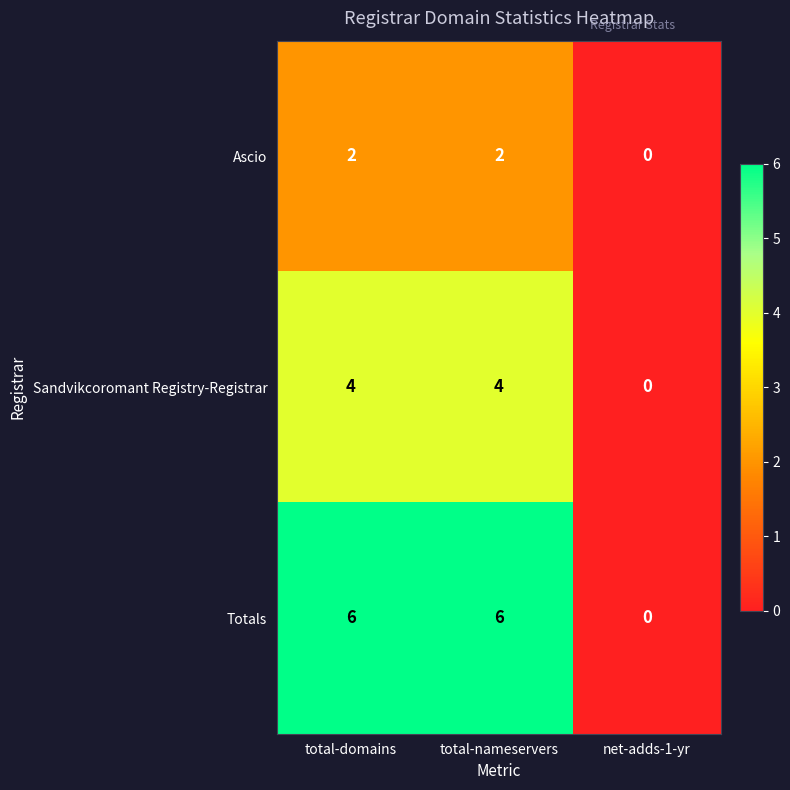

The value of Sandvikcoromant Registry-Registrar at total-nameservers is 4. True or false?

True